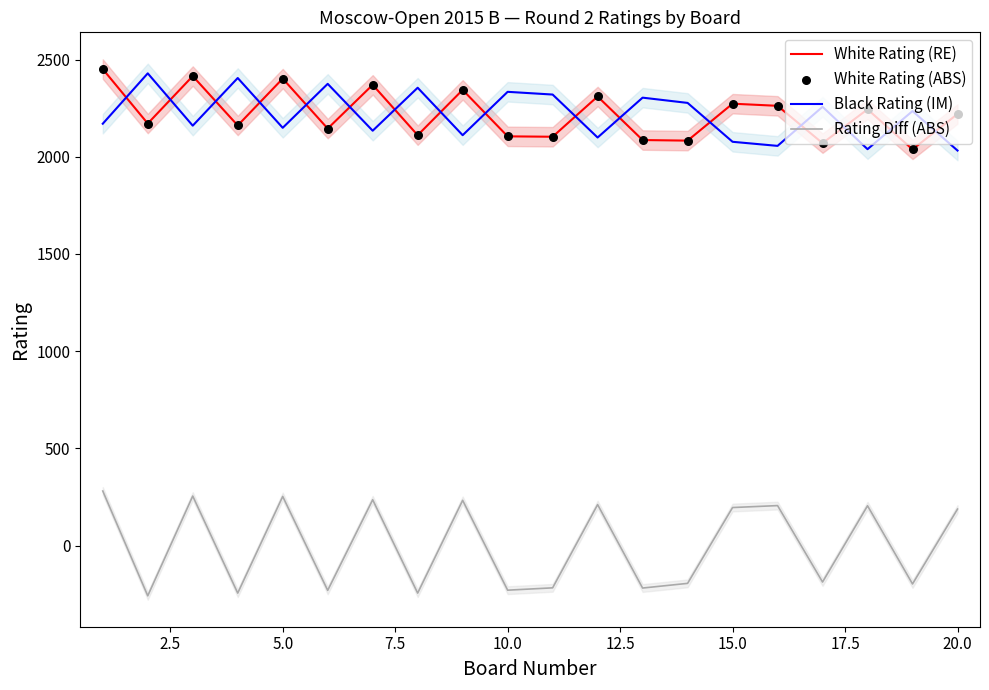

Which series contains the lowest Y value?

Rating Diff (ABS)